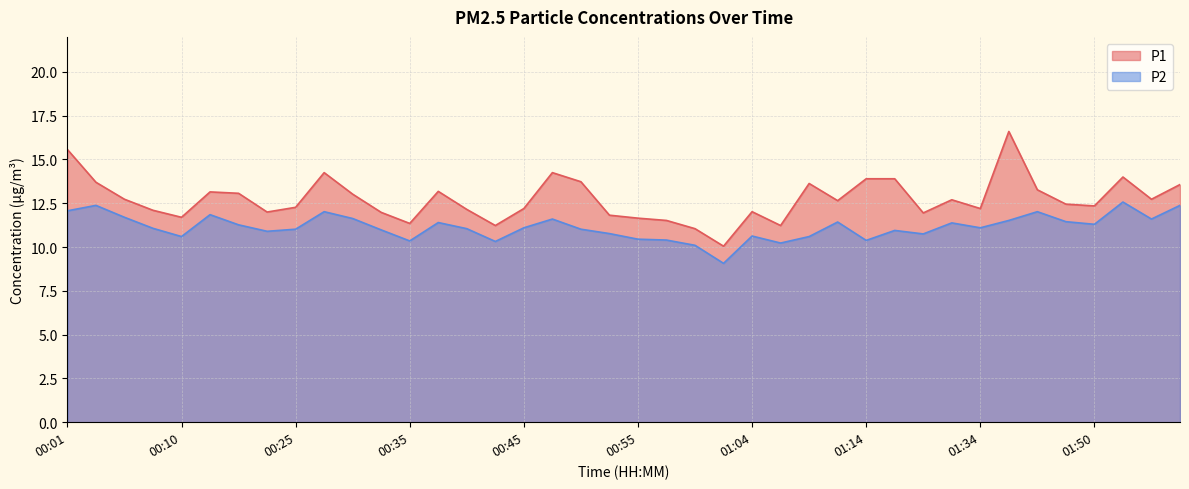

How many lines are shown in the chart?

2